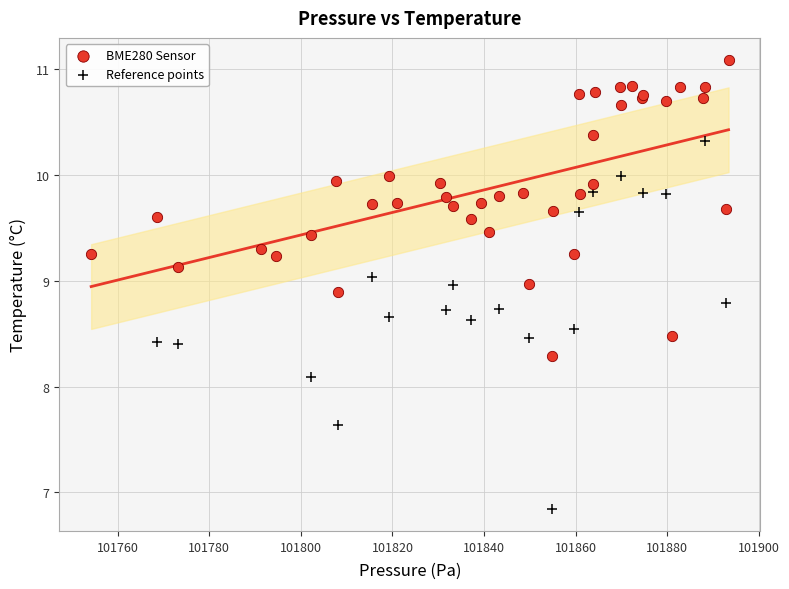

Which series reaches the maximum Y coordinate?

BME280 Sensor